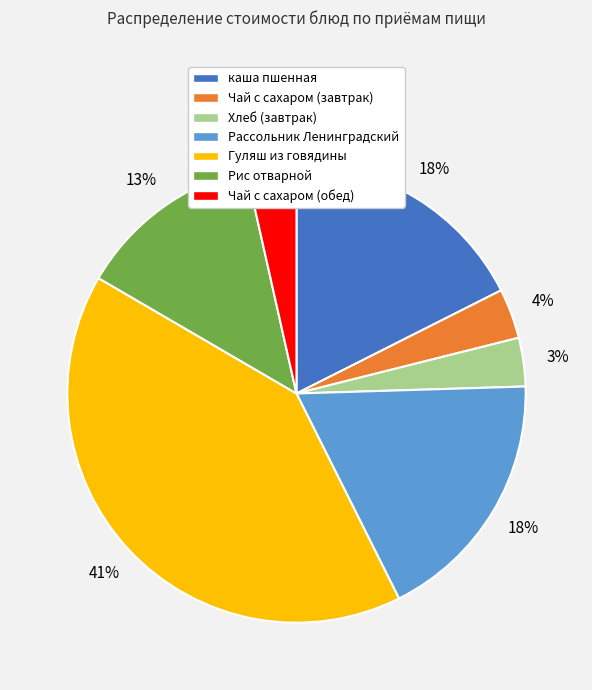

Which has a higher value, Хлеб (завтрак) or Рассольник Ленинградский?

Рассольник Ленинградский